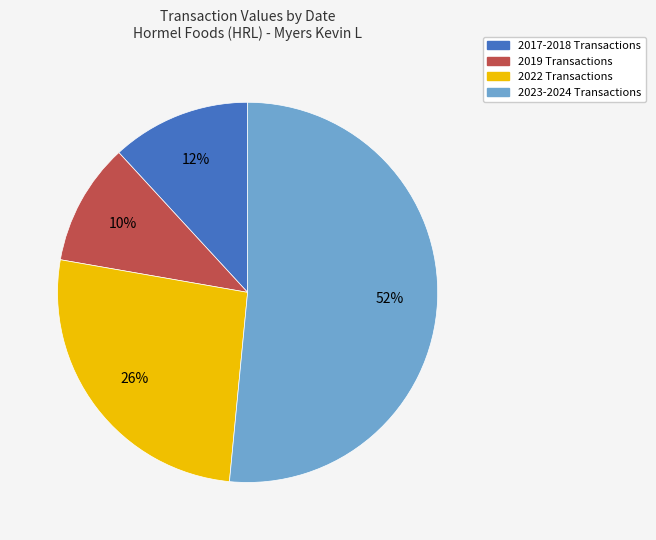

Does any single category account for the majority?

Yes